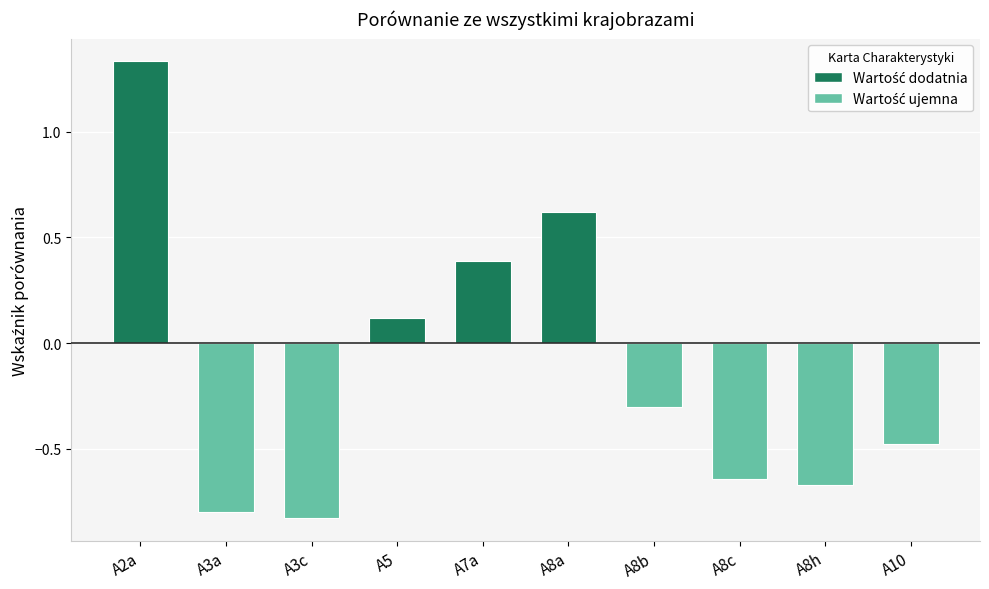

Which has a higher value, A8c or A2a?

A2a